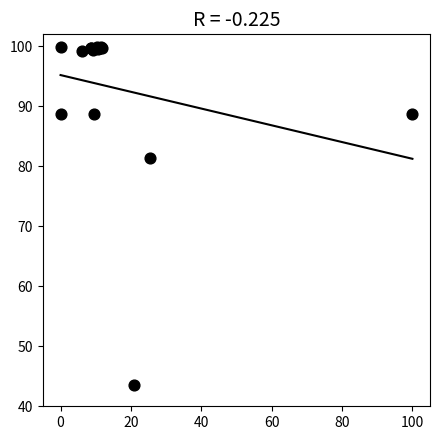

What Y value in the scatter plot is closest to 71?

81.4